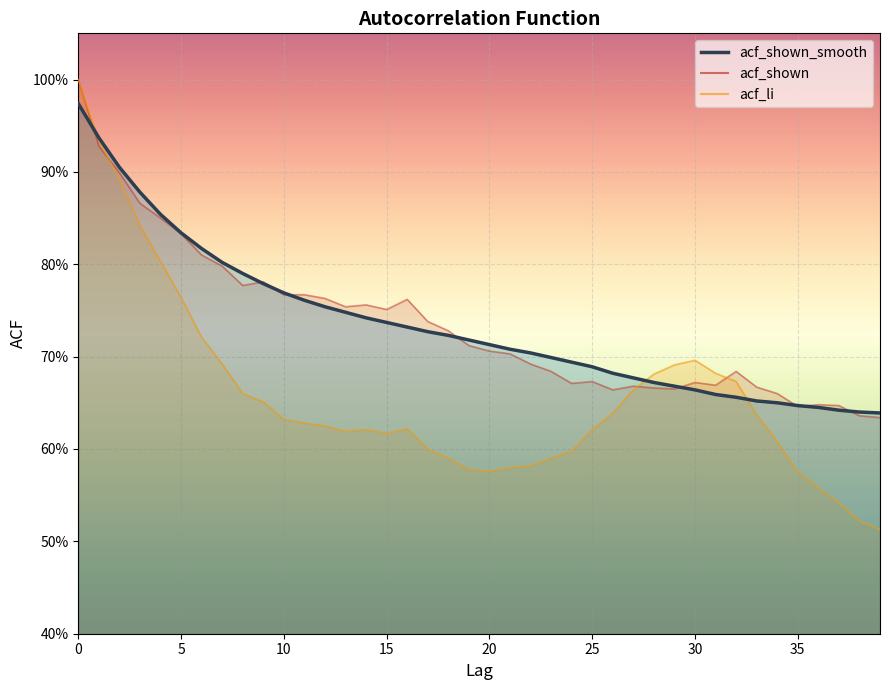

Which series has the largest total across all categories?

acf_shown